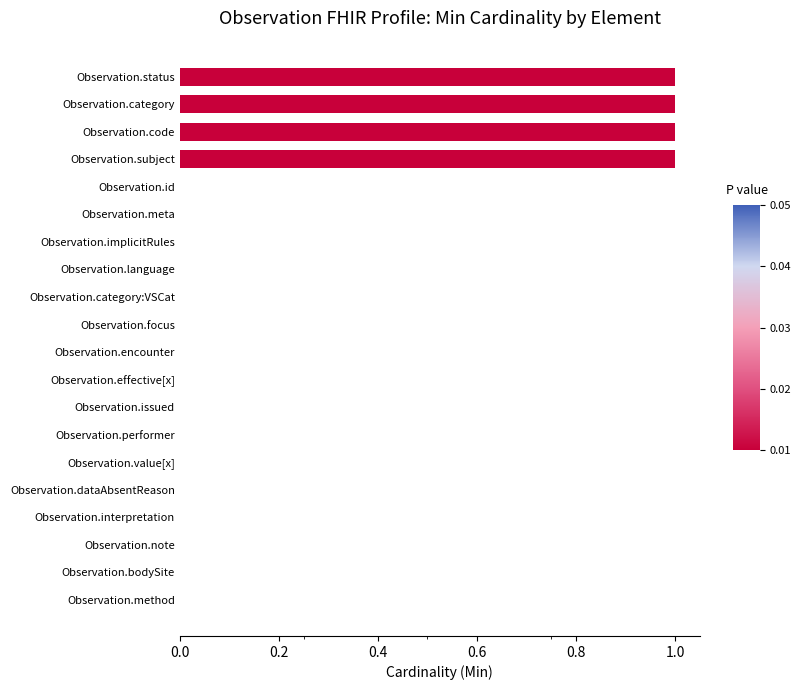

Is it true that the value at Observation.issued is 0?

True